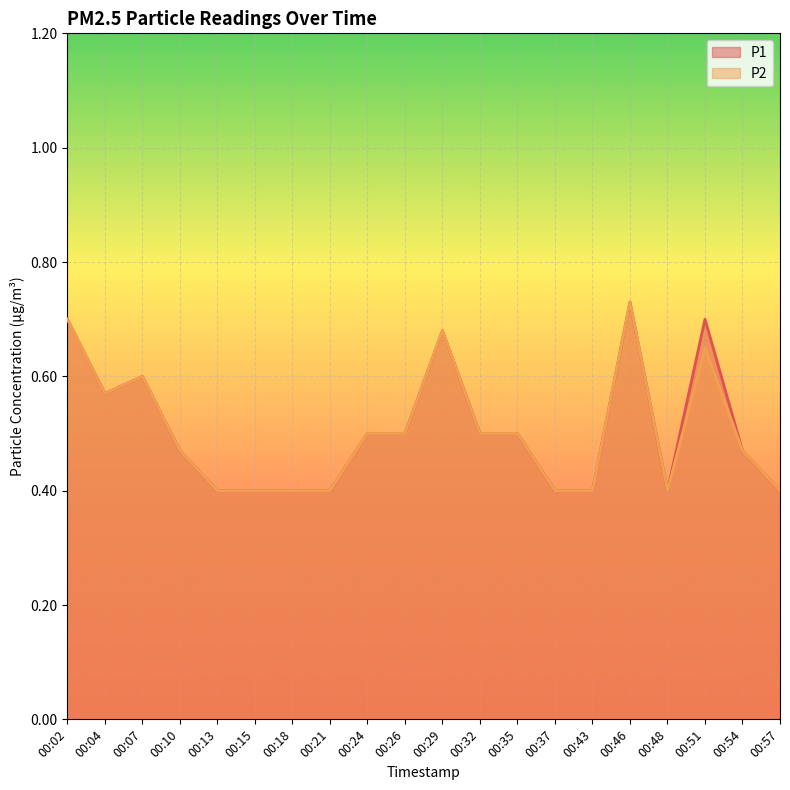

The value of P1 at 00:02 is 0.7. True or false?

True